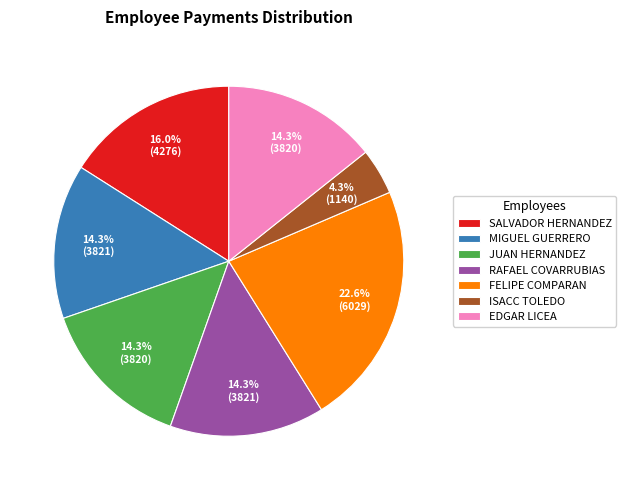

How many slices are in this pie chart?

7